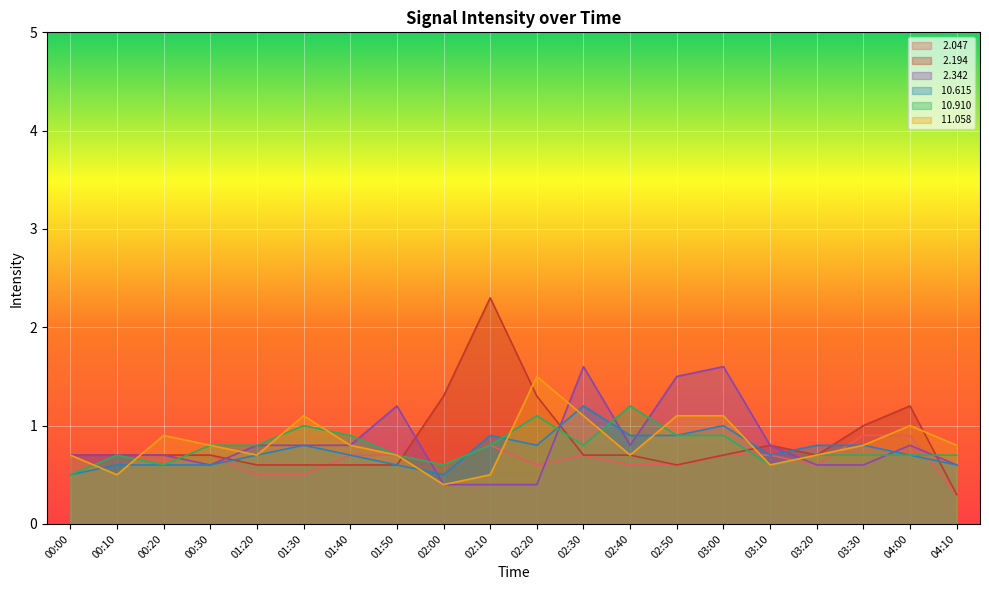

What is the difference between the highest and lowest values at 02:10?

1.9